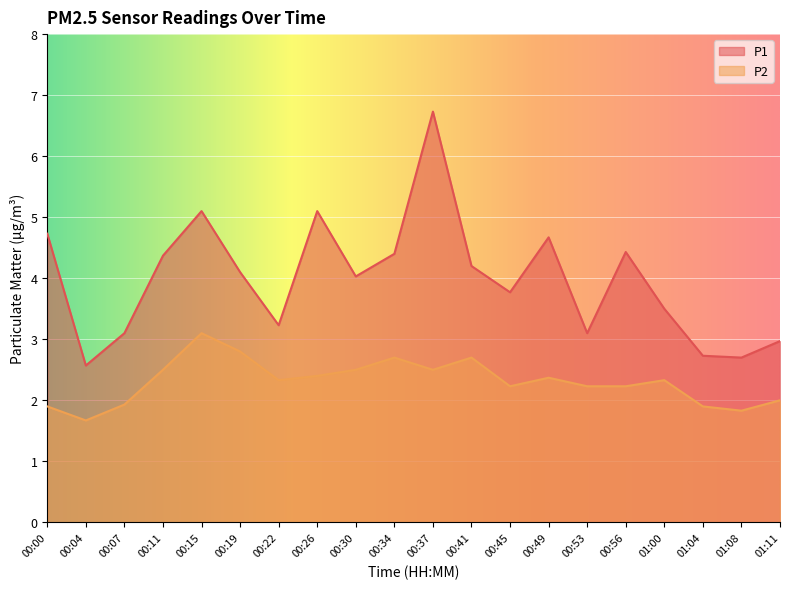

Is it true that P1 equals 3.8 at 00:45?

True